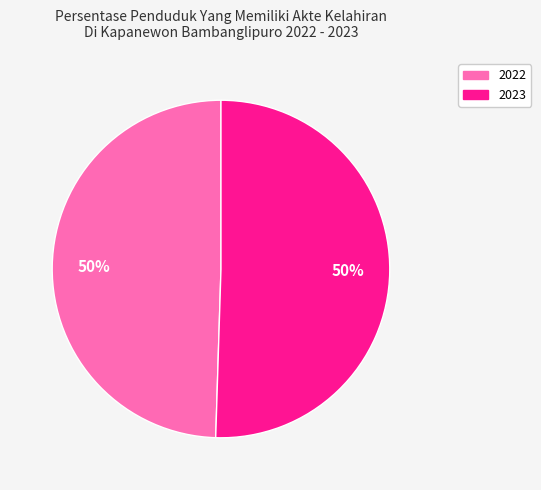

What is the smallest slice in the pie chart?

2022